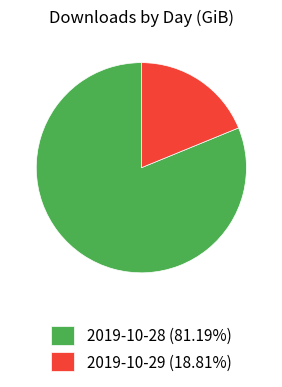

Does 2019-10-29 (18.81%) represent more than half of the total?

No